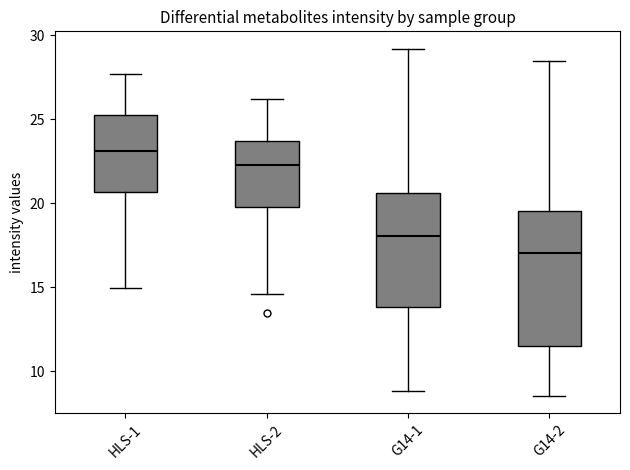

Reading left to right, transcribe this box plot: for each box, give where its median line is, the range the box spans, and where its two whiskers end, as read against the y-axis. The values are not printed on the chart, so give them approximately, as read against the axis.

HLS-1: median 23.0, box 20.5 to 25.5, whiskers 15.0 to 27.5
HLS-2: median 22.5, box 20.0 to 23.5, whiskers 14.5 to 26.0
G14-1: median 18.0, box 14.0 to 20.5, whiskers 9.0 to 29.0
G14-2: median 17.0, box 11.5 to 19.5, whiskers 8.5 to 28.5